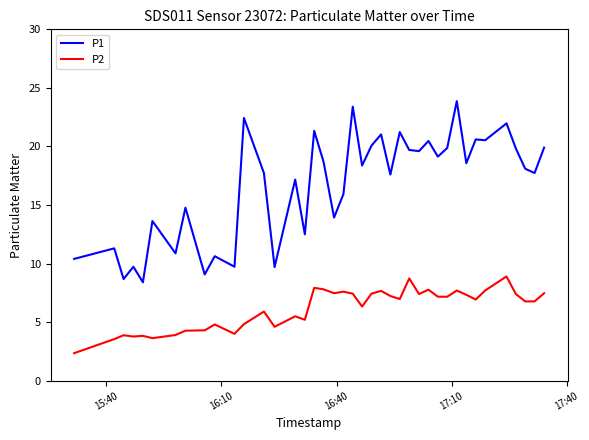

What is the smallest value displayed?

2.4